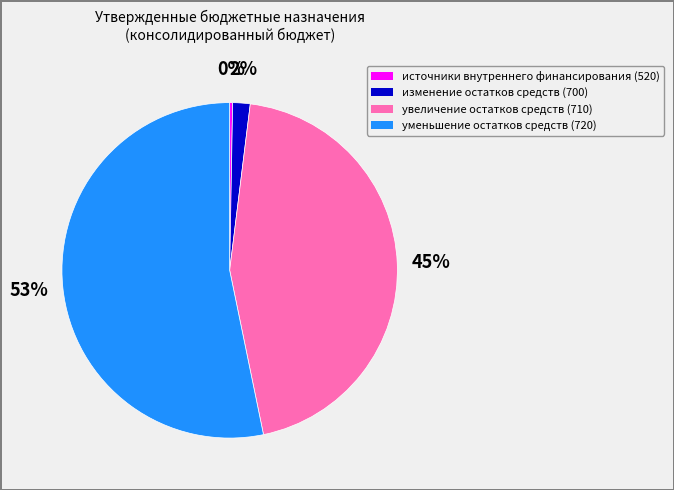

Does any single category account for the majority?

Yes